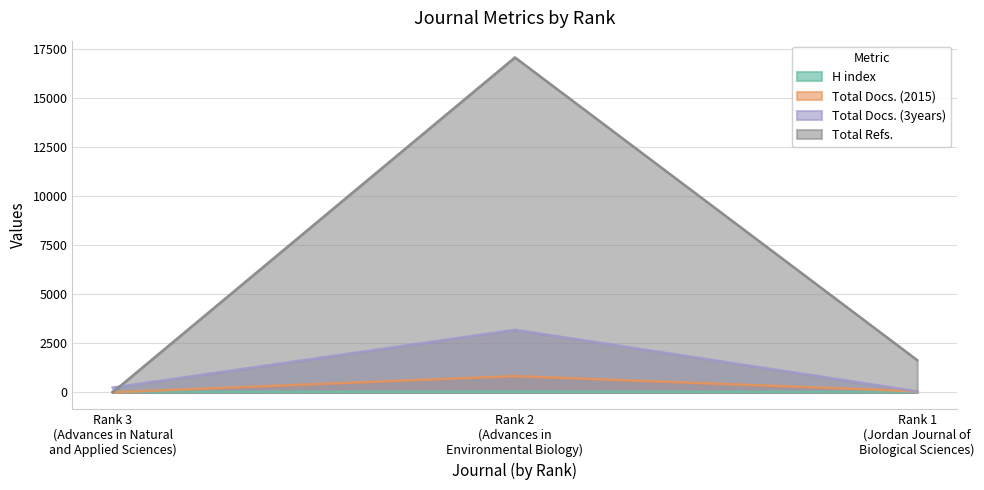

Which series has the largest total across all categories?

Total Refs.